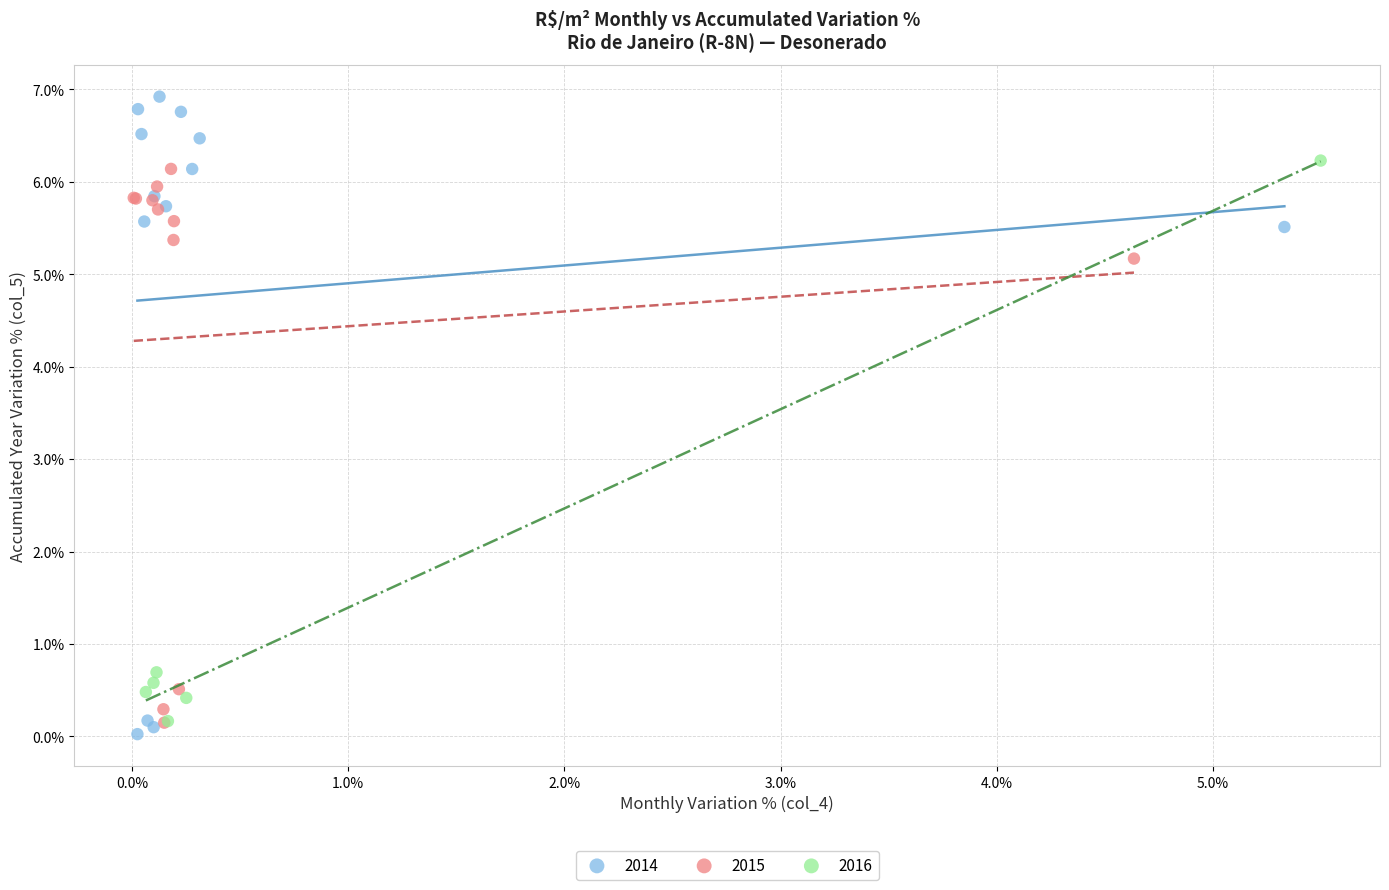

Which series contains the lowest Y value?

2014